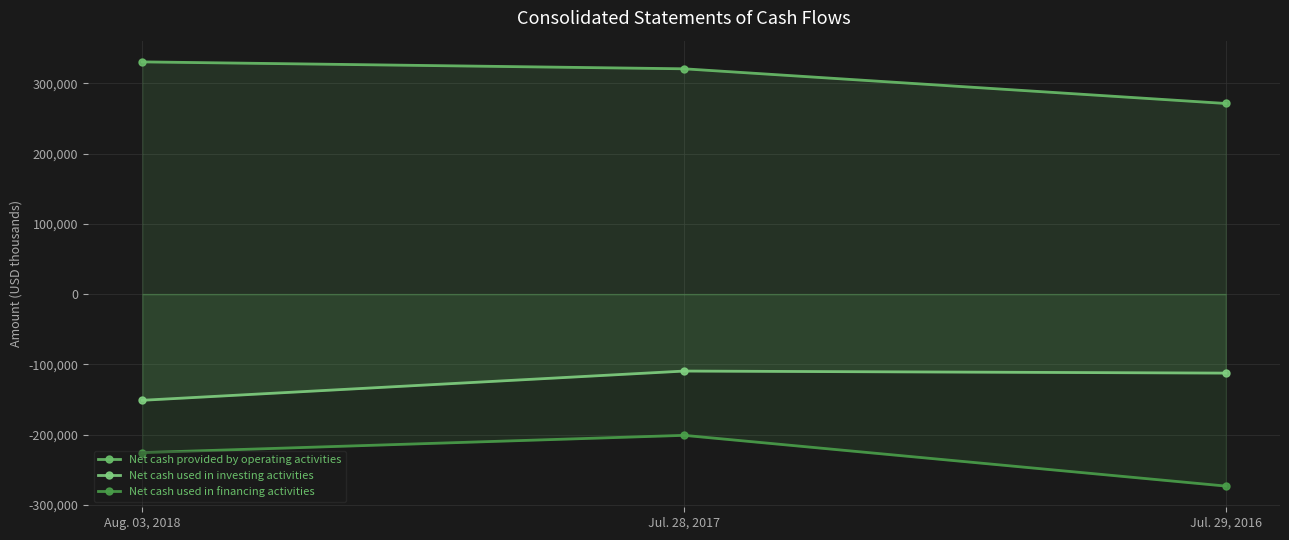

Reading left to right, list all the values displayed in this chart.

Net cash provided by operating activities: Aug. 03, 2018=330620	Jul. 28, 2017=320767	Jul. 29, 2016=271378
Net cash used in investing activities: Aug. 03, 2018=-151222	Jul. 28, 2017=-109605	Jul. 29, 2016=-112515
Net cash used in financing activities: Aug. 03, 2018=-225743	Jul. 28, 2017=-201127	Jul. 29, 2016=-273352